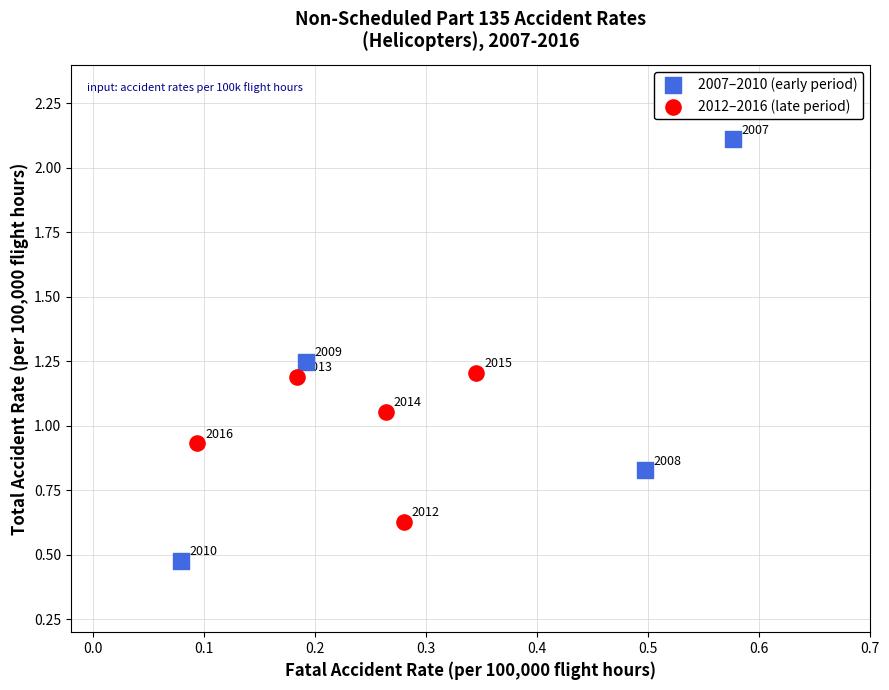

Which series contains the lowest Y value?

2007–2010 (early period)